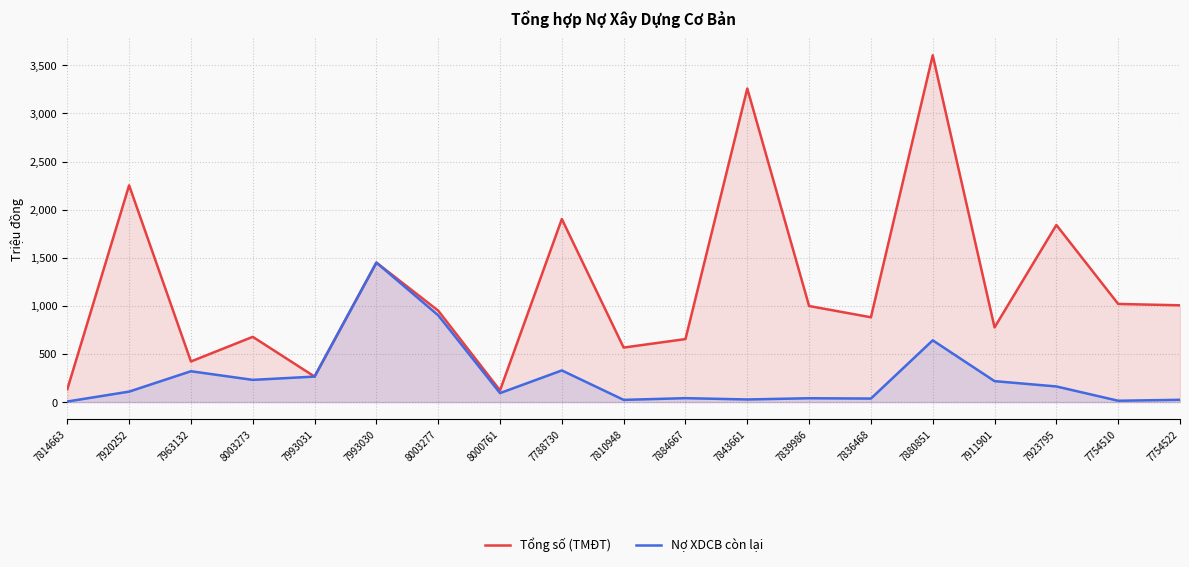

List the series in order of their overall mean, lowest first.

Nợ XDCB còn lại, Tổng số (TMĐT)